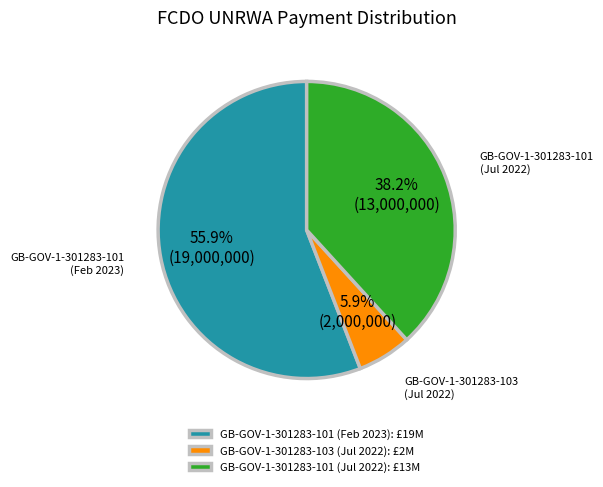

To the nearest percent, what is the difference between the largest and smallest slice percentages?

50%